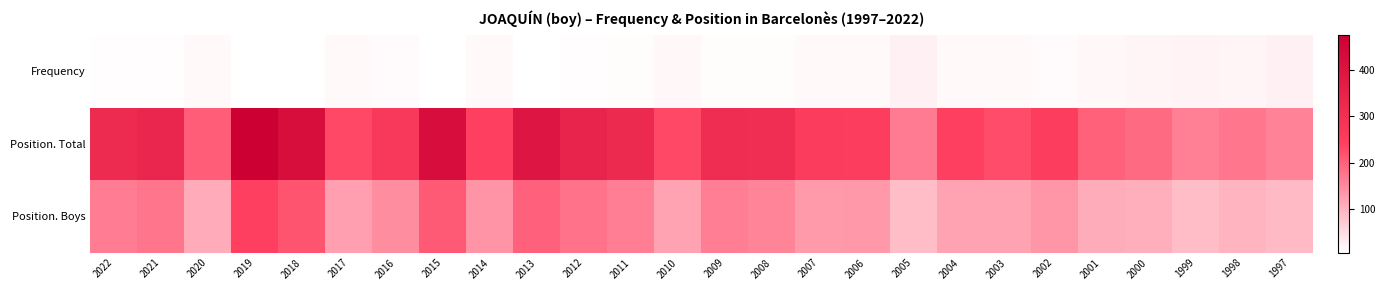

Between 2019 and 2012, which series saw the biggest shift?

Position. Total